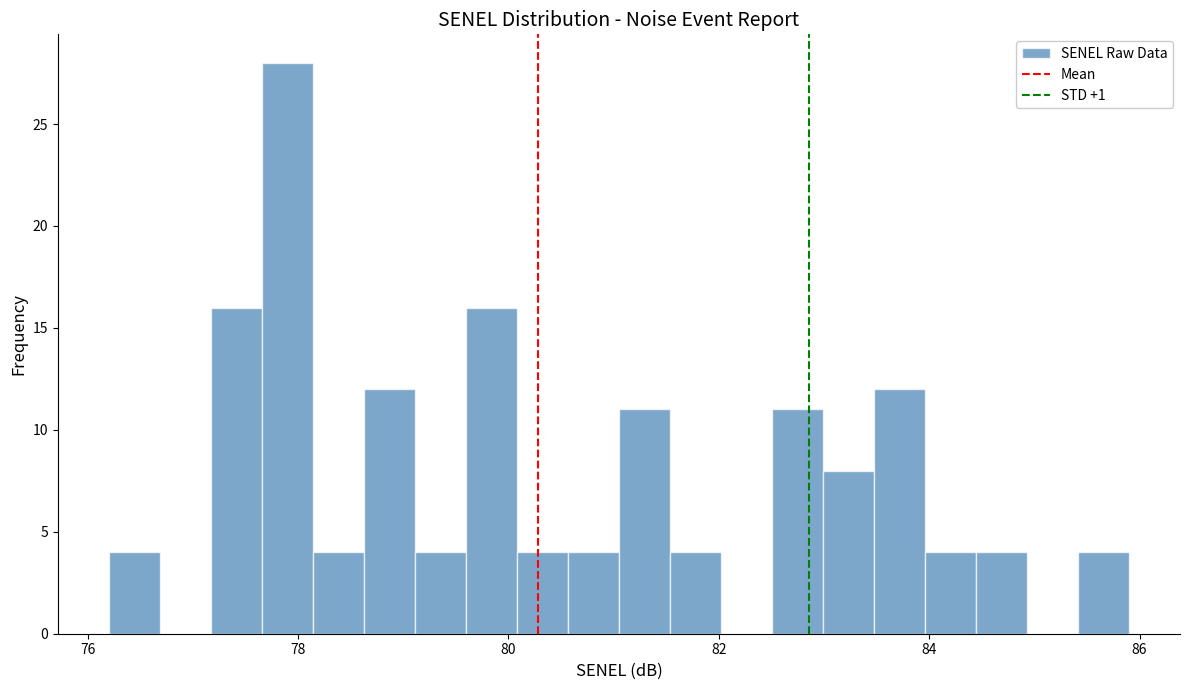

Around what value on the x-axis is the tallest bar? Give the approximate position of its centre, as read against the axis.

77.8